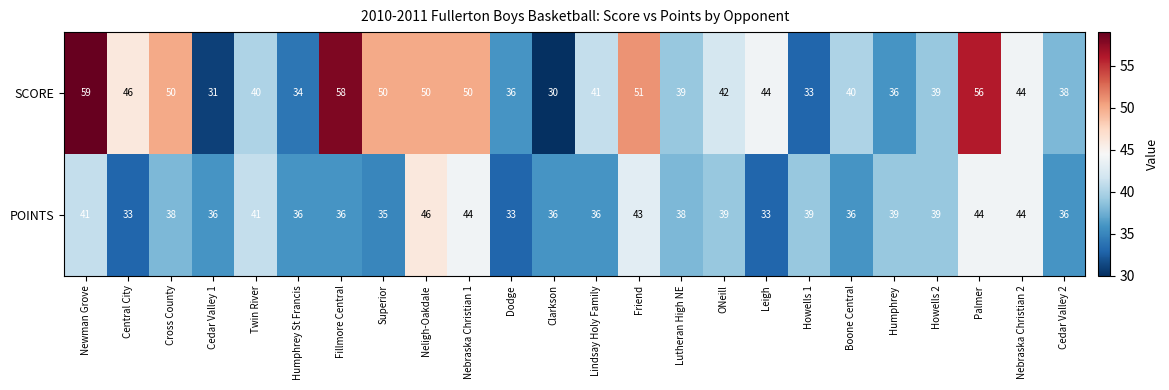

What is the smallest value displayed?

30